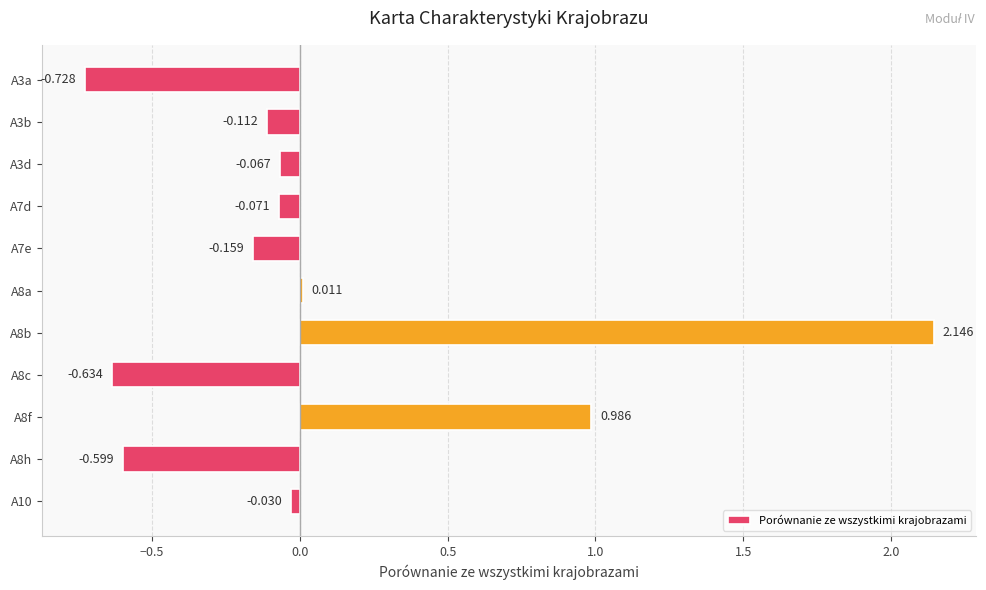

How many data points does each series have?

11